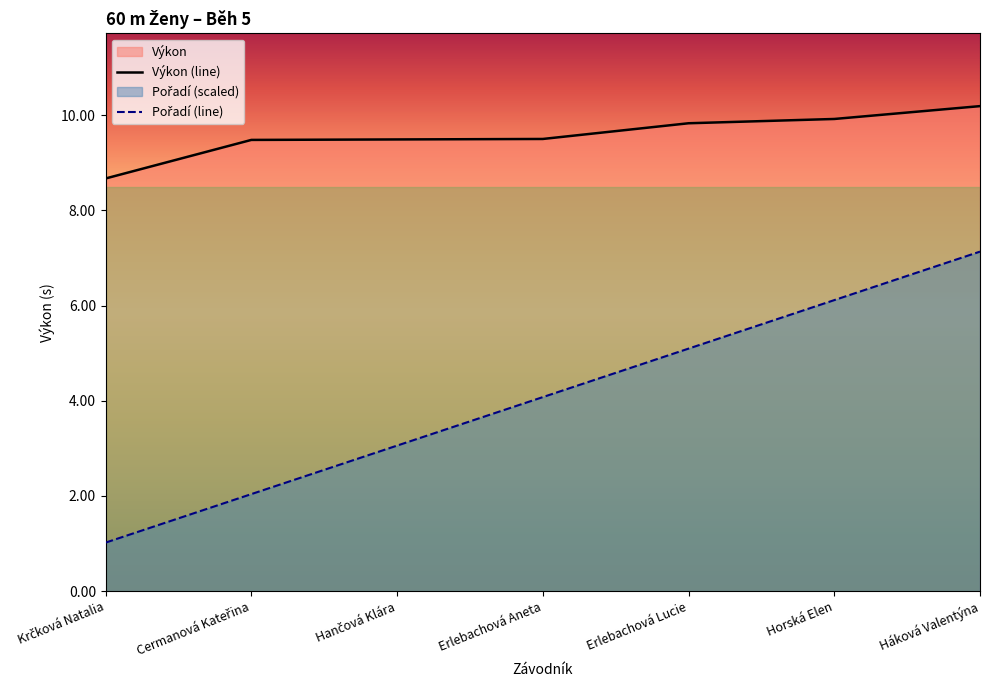

What position from the left is Háková Valentýna?

7